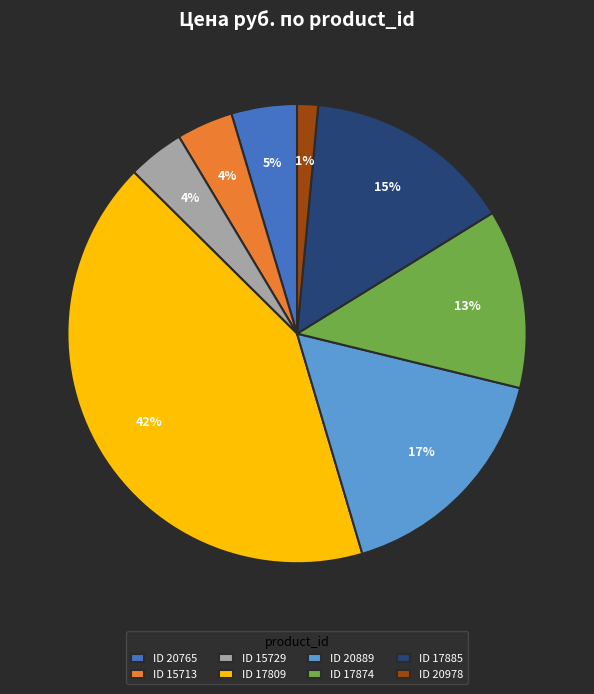

To the nearest percent, what is the difference between the largest and smallest slice percentages?

41%